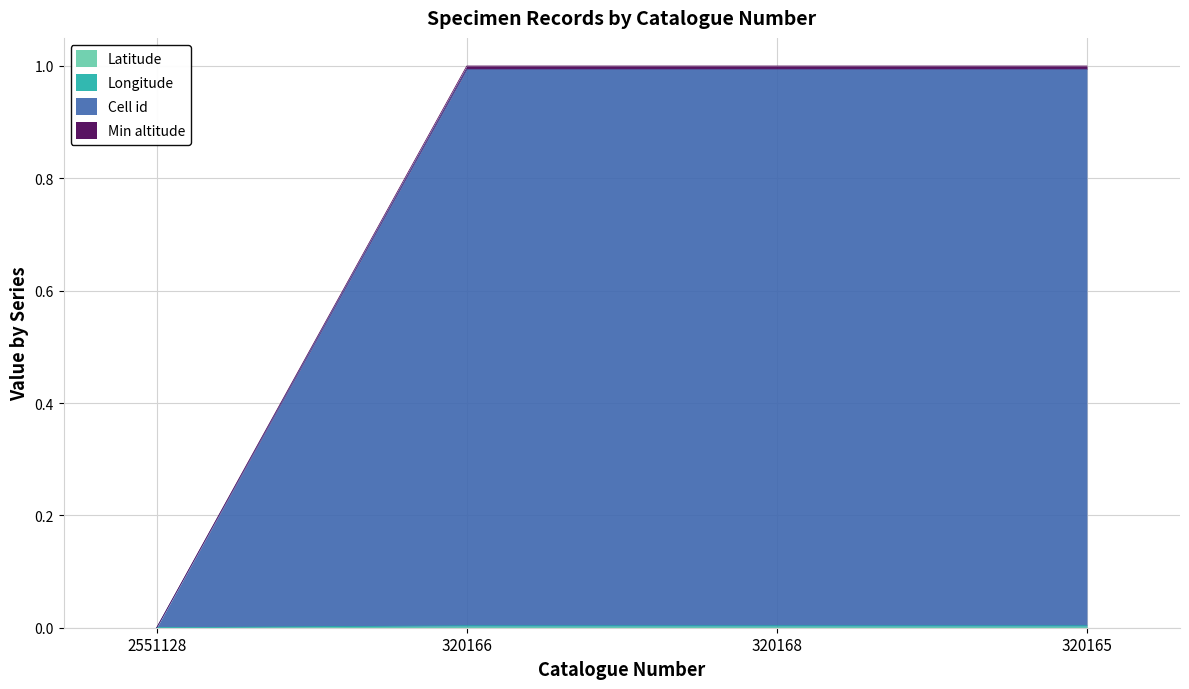

Where is Latitude nearest to the value 0?

2551128